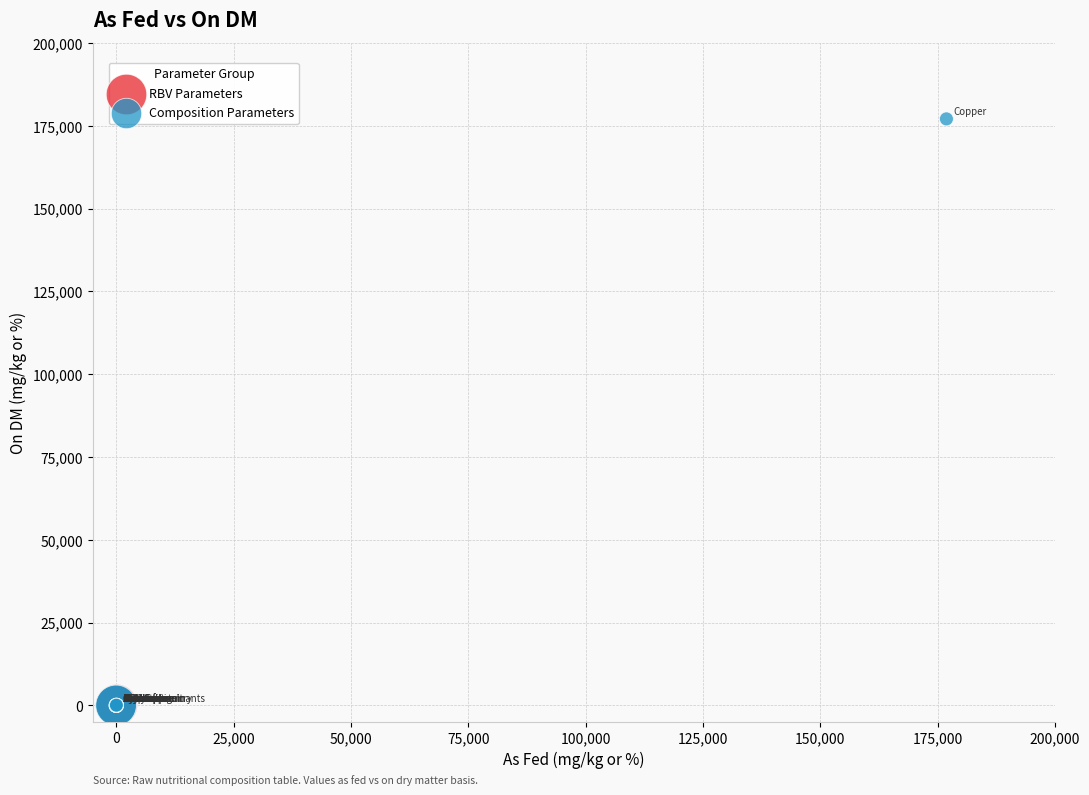

Which series has the widest spread of Y values?

Composition Parameters